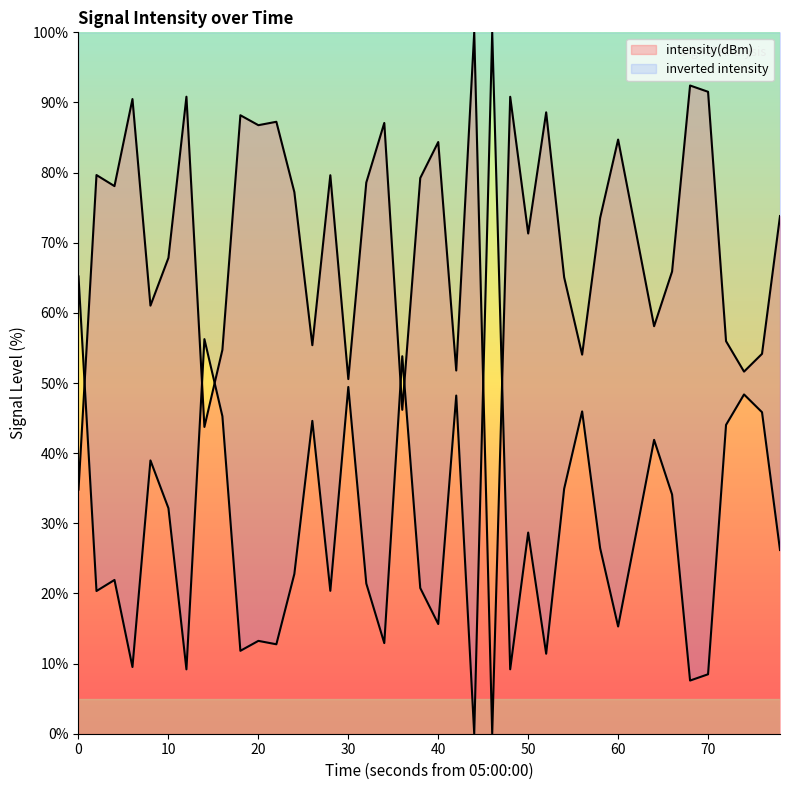

How many intersections are there between inverted intensity and intensity(dBm)?

7